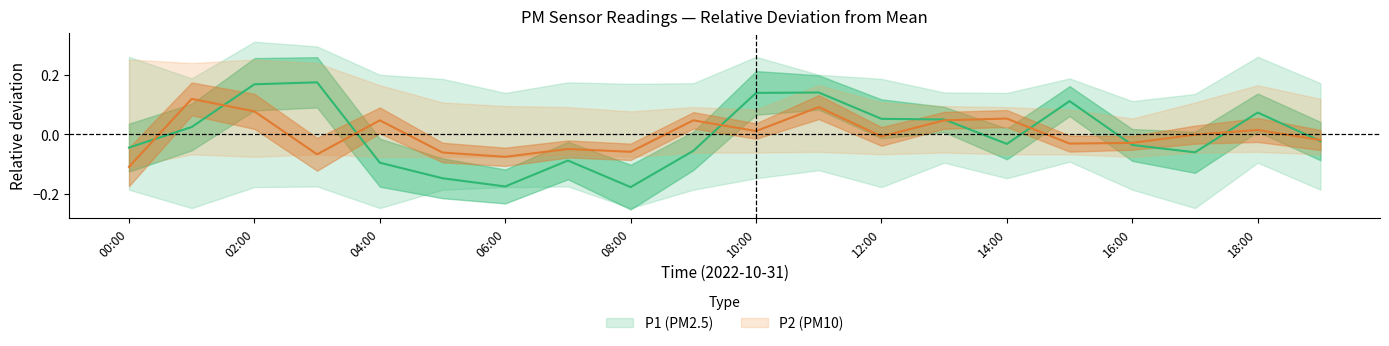

How many intersections are there between P2 (PM10) and P1 (PM2.5)?

9